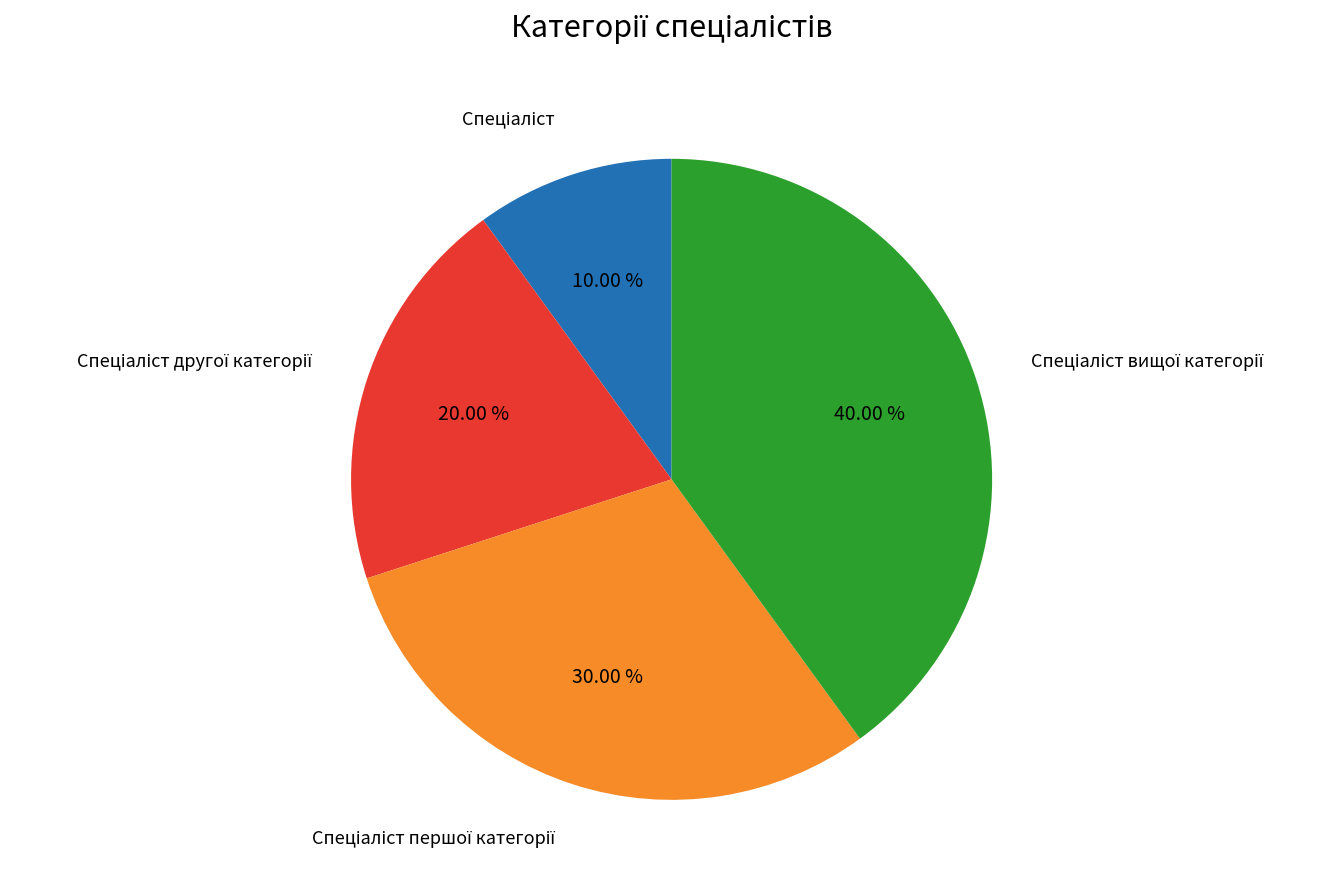

Does any single category account for the majority?

No